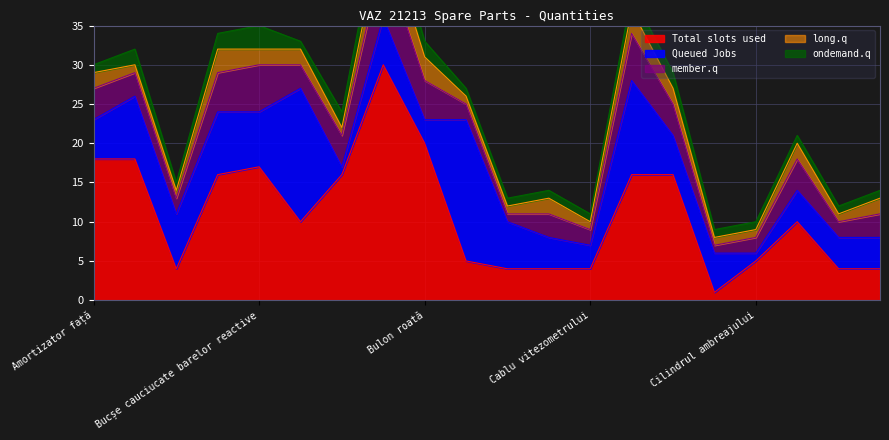

At which label does member.q first exceed 3?

Amortizator față